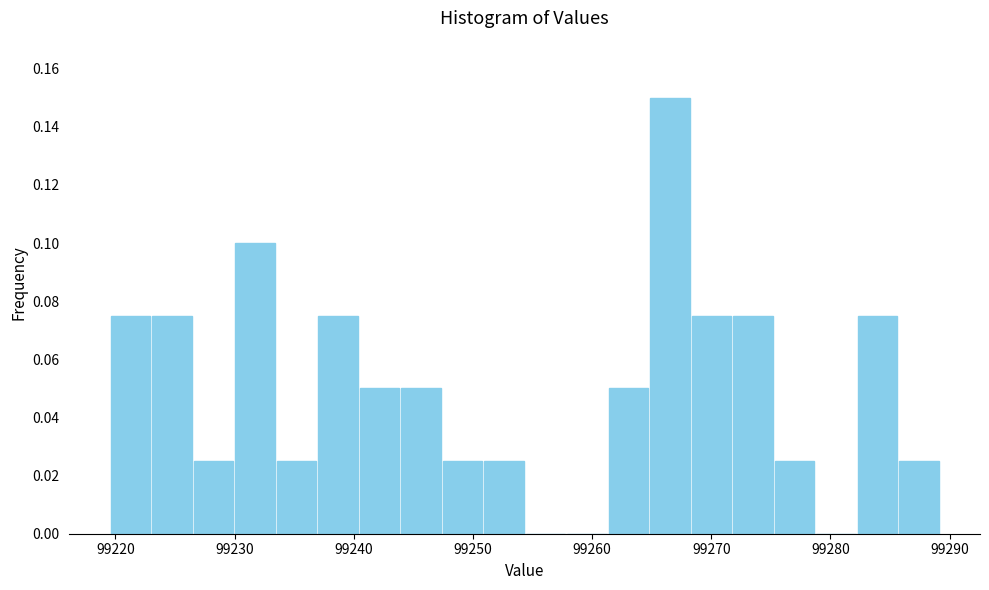

Around what value on the x-axis is the tallest bar? Give the approximate position of its centre, as read against the axis.

99267